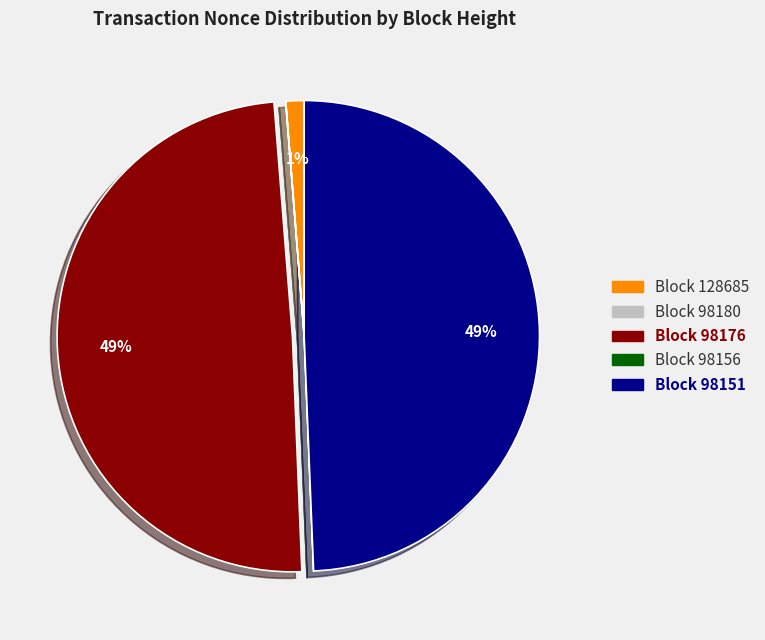

Is there any slice that represents more than half of the pie?

No